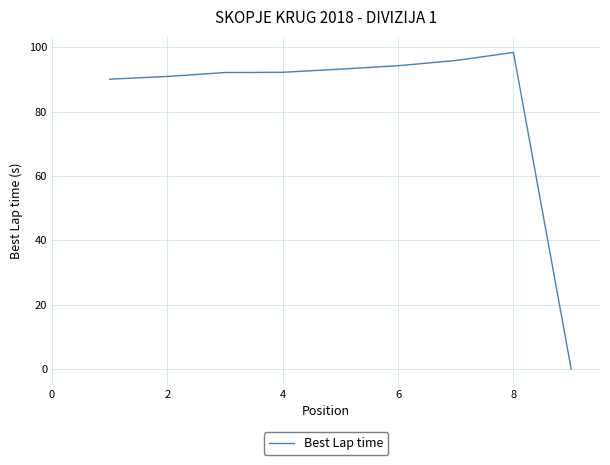

True or false: there are more than 2 points higher than both neighbors.

False